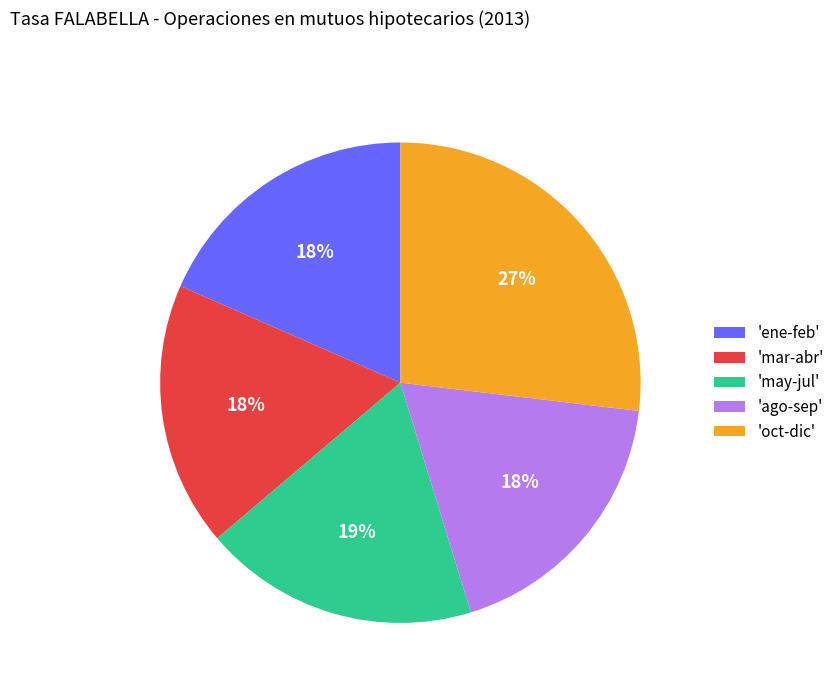

Is it true that 'may-jul' is 29% of the pie?

False